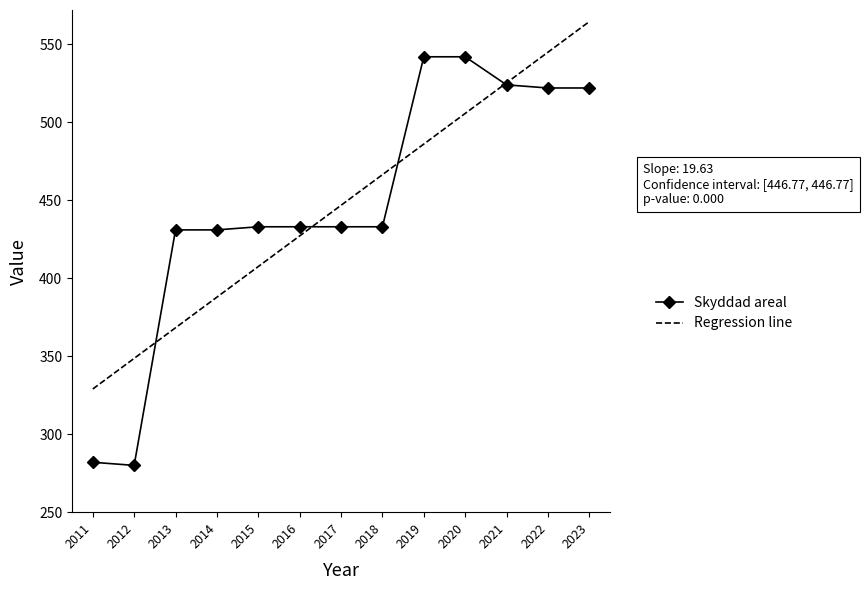

How many distinct data groups are displayed?

2